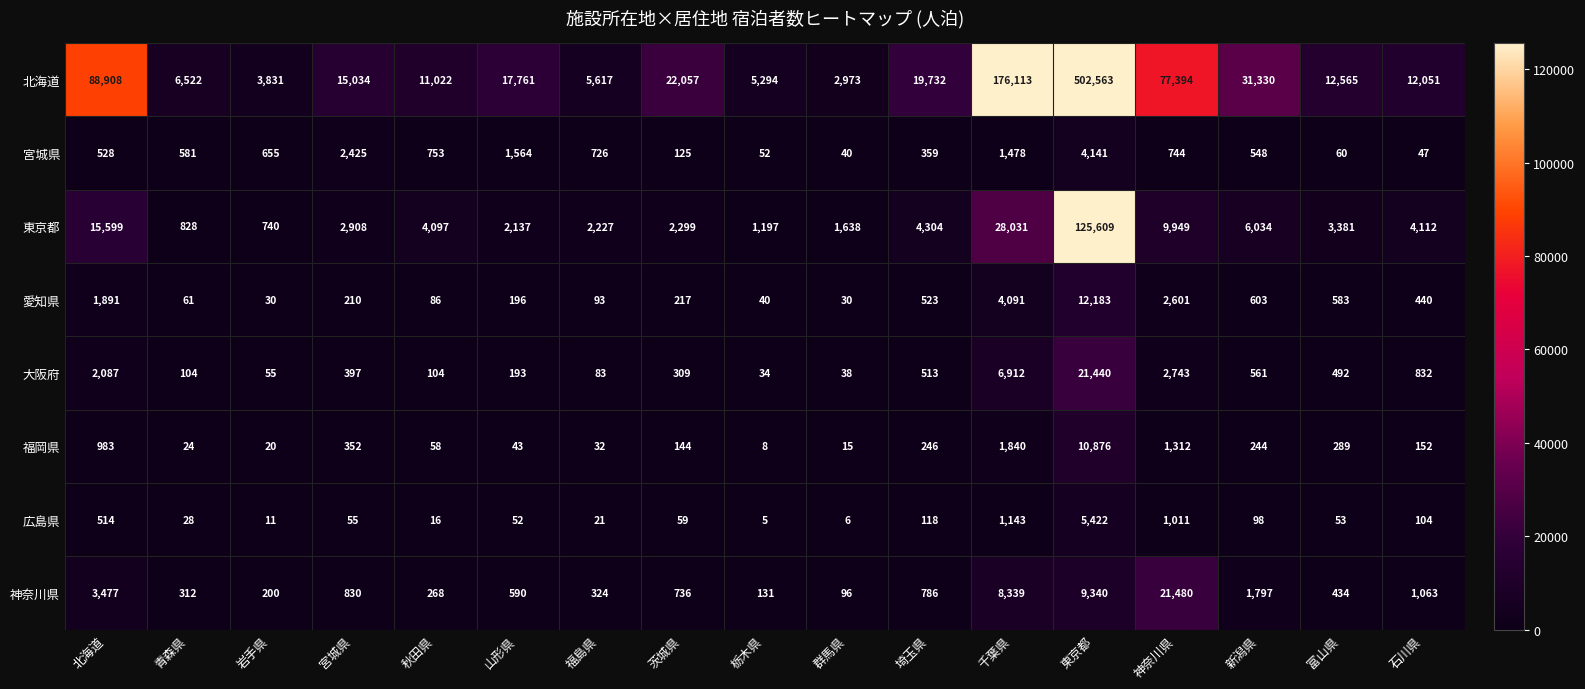

What is the maximum value shown in the chart?

502563